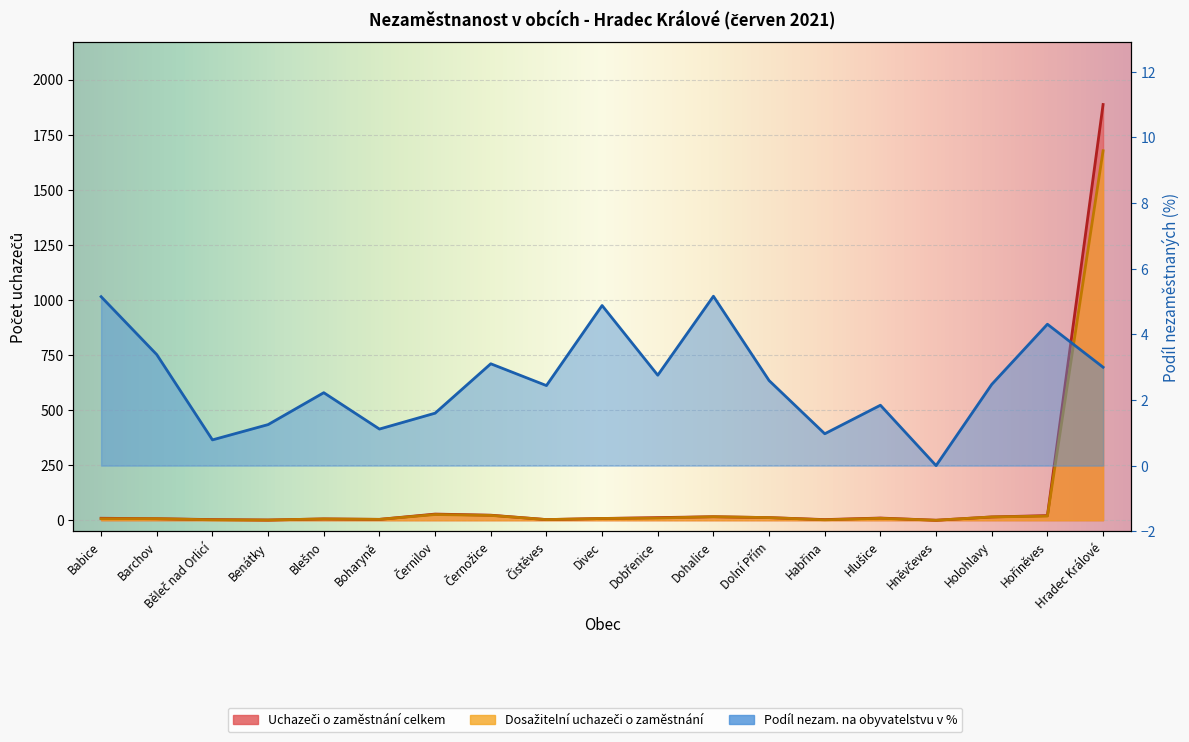

How many positive values does the Uchazeči o zaměstnání celkem series have?

18